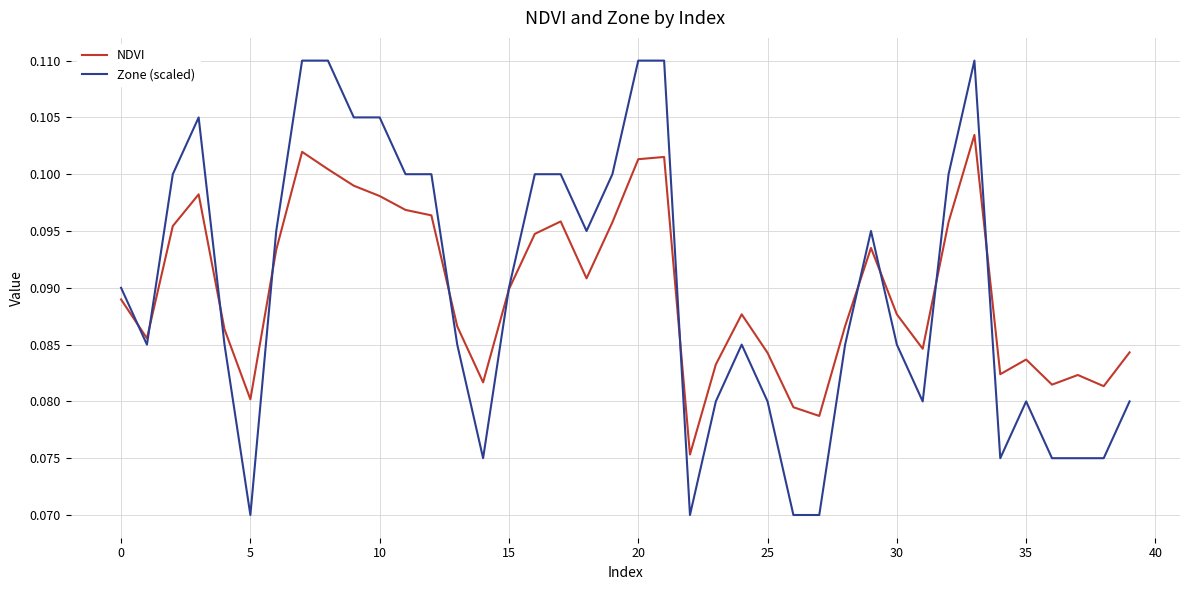

List the series in order of their peak value, highest first.

Zone (scaled), NDVI